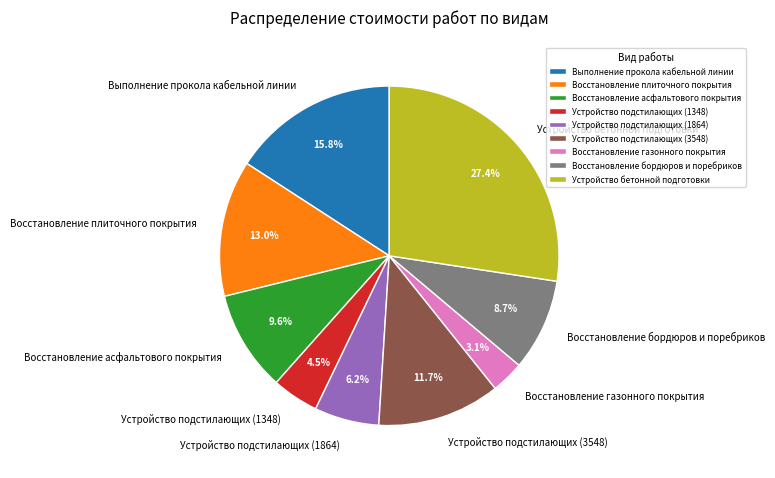

What is the ratio of the value at Восстановление газонного покрытия to the value at Восстановление асфальтового покрытия?

0.3